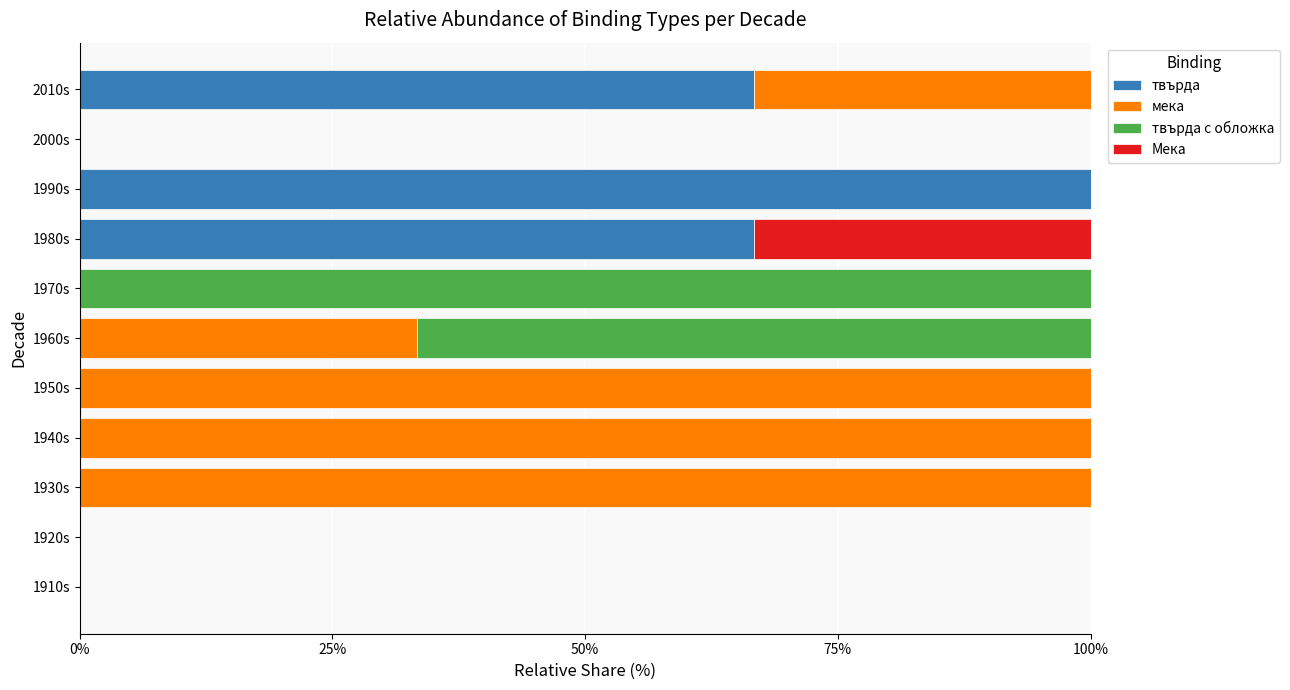

The value of твърда at 1980s is 22.8. True or false?

False